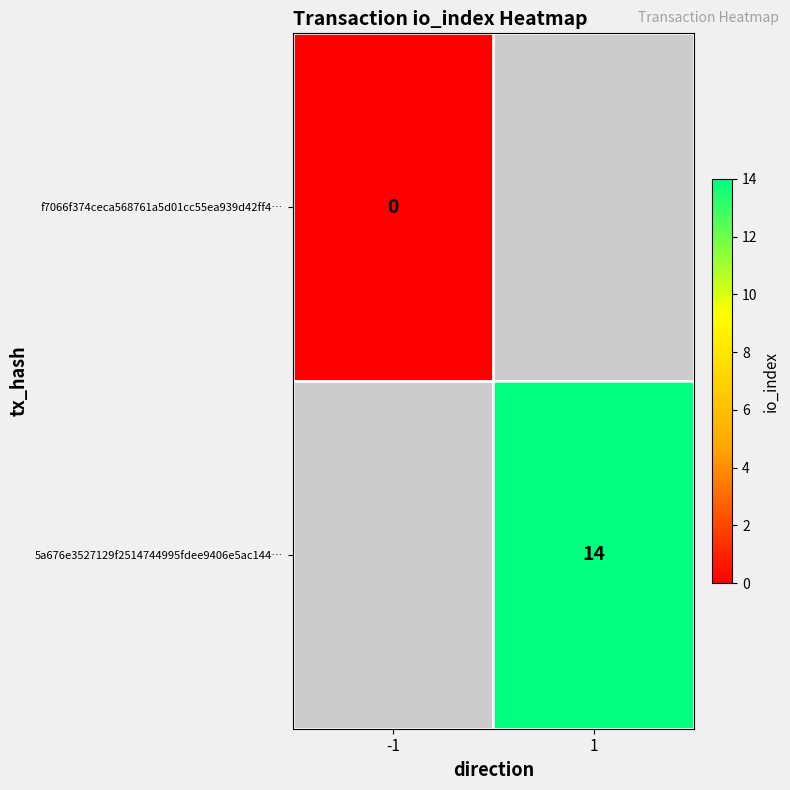

At how many categories does at least one series exceed 9?

1